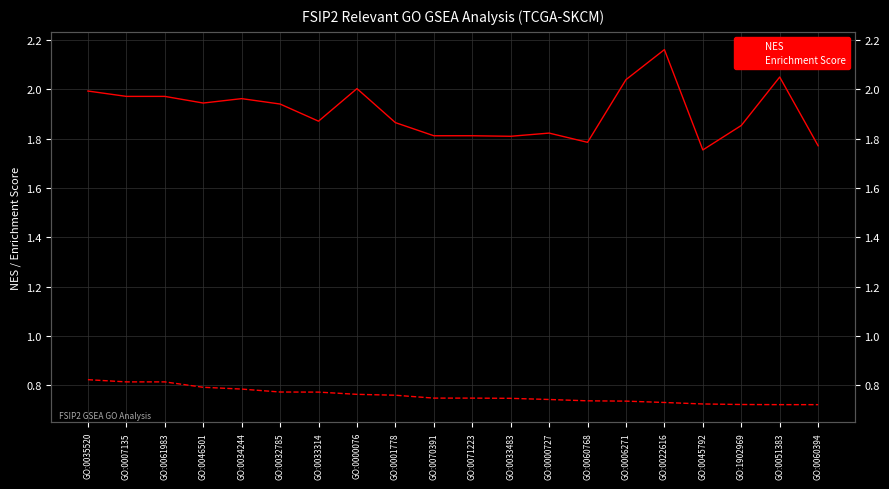

True or false: NES and Enrichment Score intersect in this chart.

False